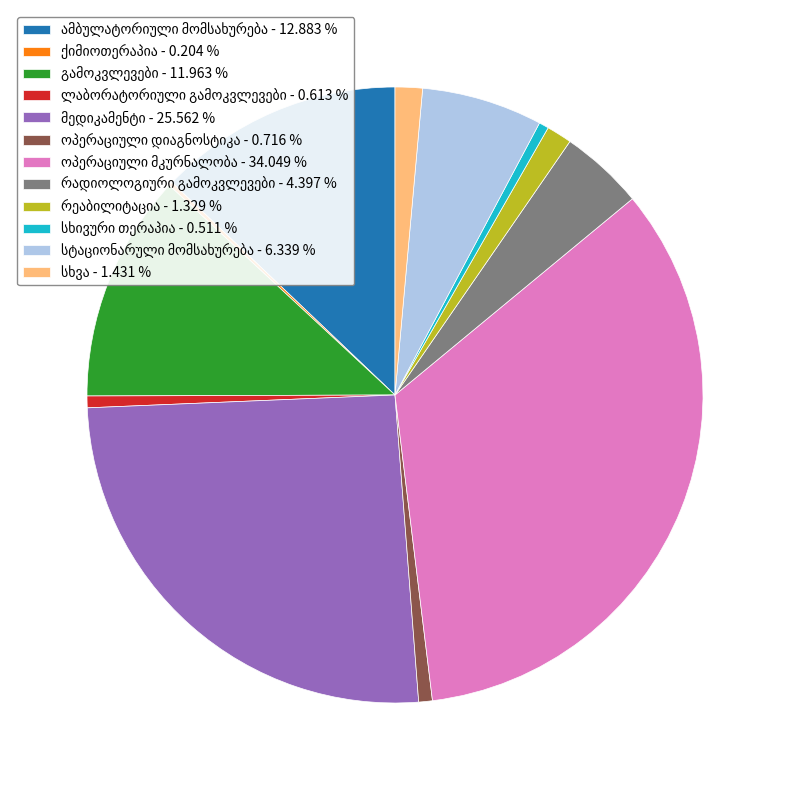

Is there a majority slice in this chart?

No